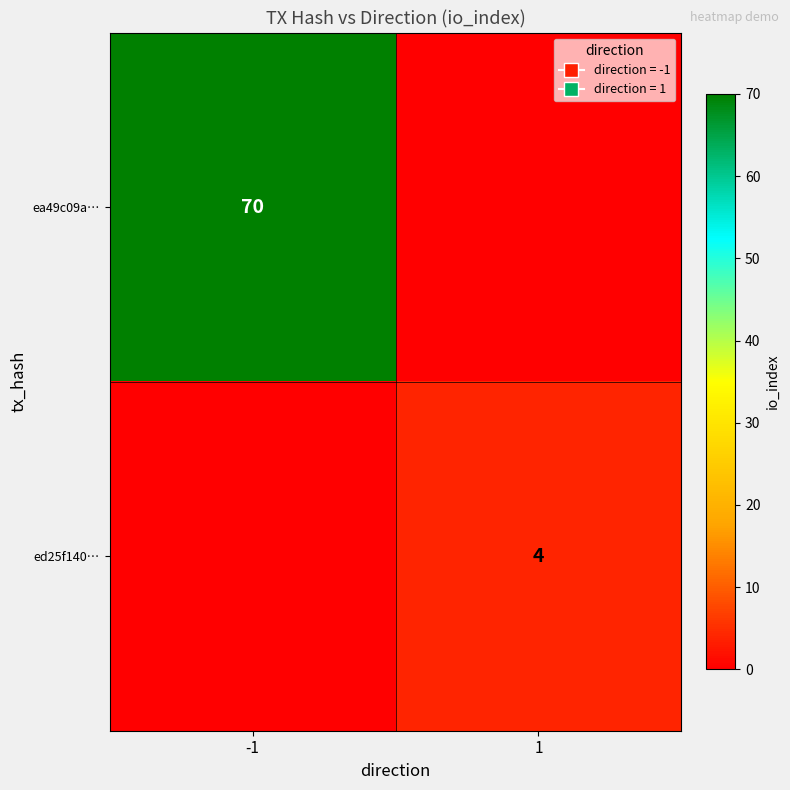

The ea49c09a… series shows 70 at -1. True or false?

True